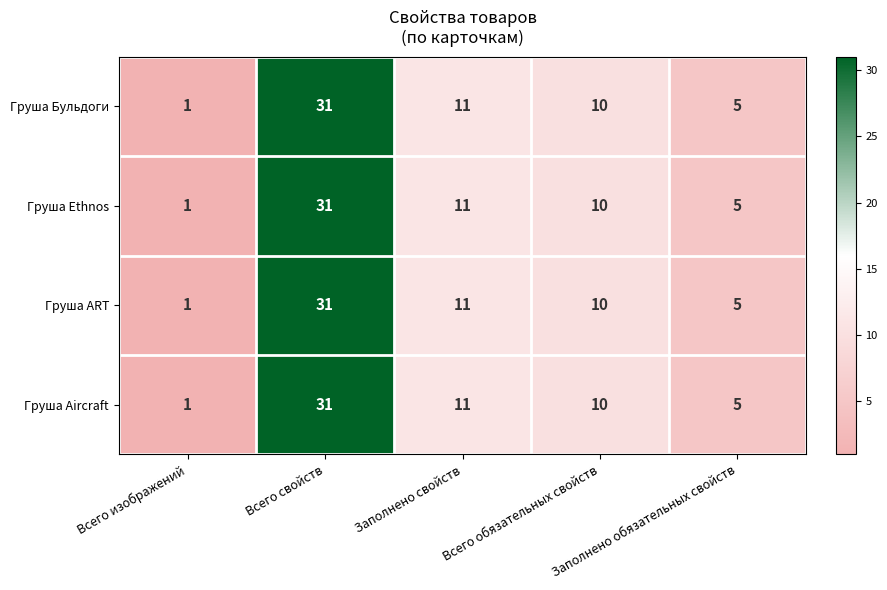

What is the greatest value displayed?

31